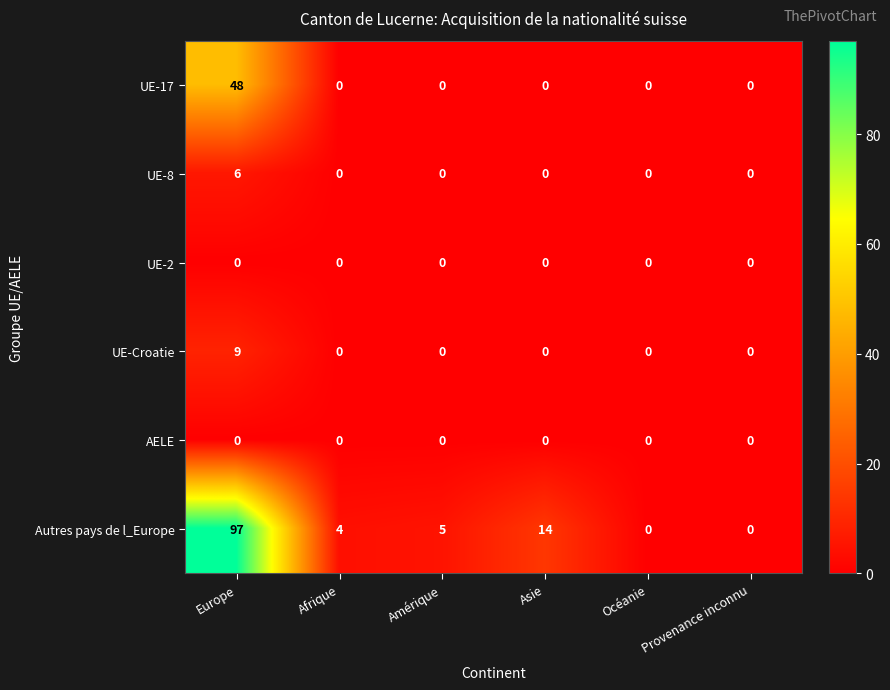

Is it true that UE-8 equals -3 at Provenance inconnu?

False